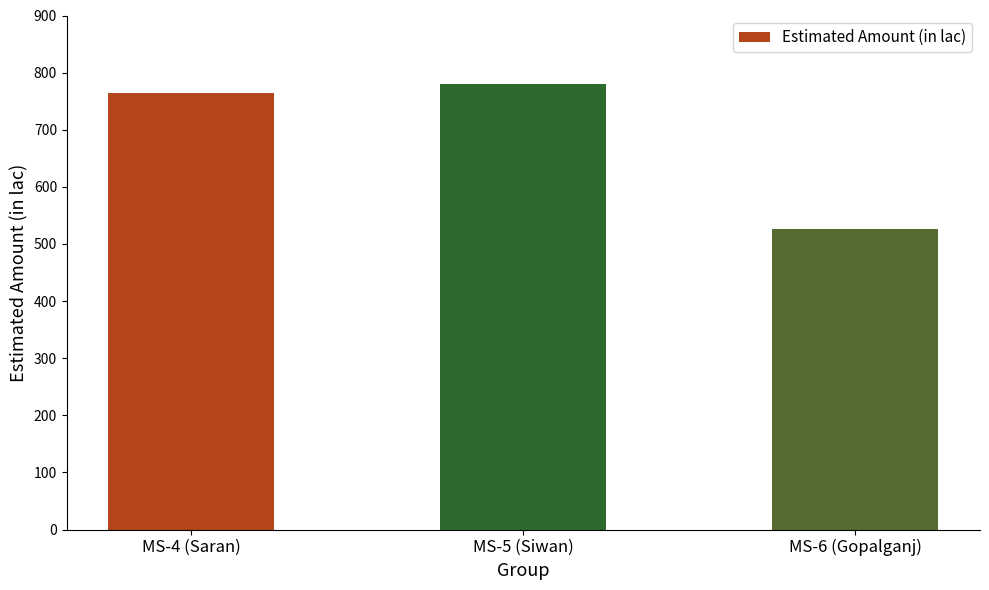

Reading left to right, list all the values displayed in this chart.

764.1	779.3	526.2